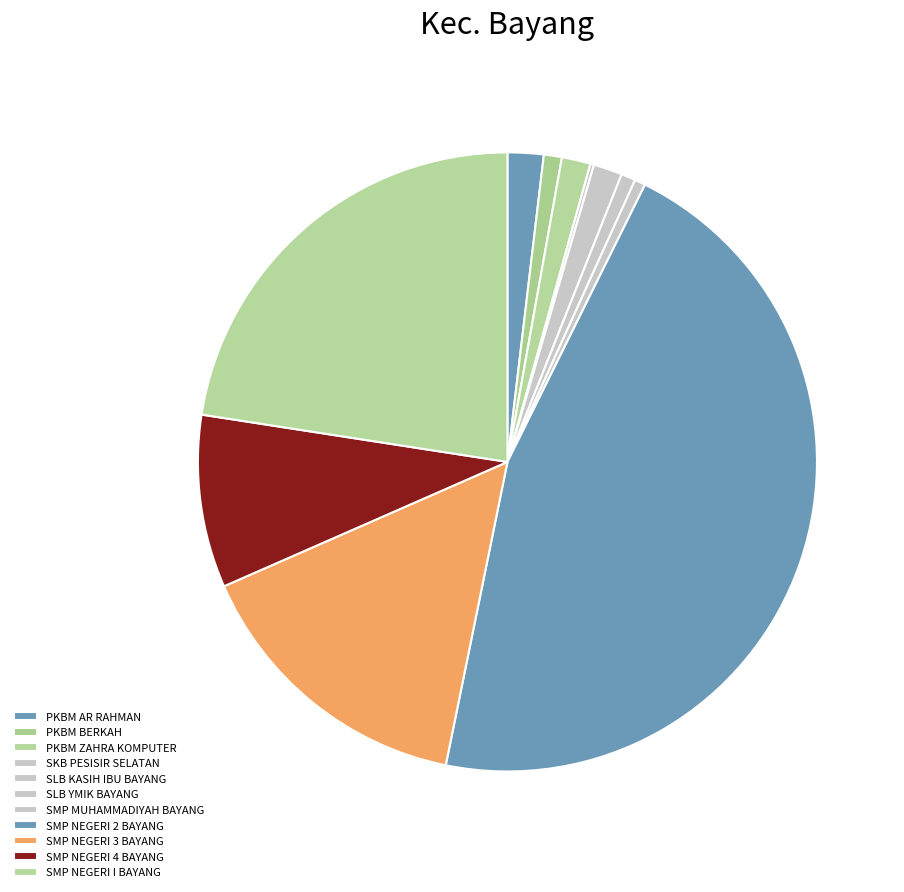

How many slices are in this pie chart?

11